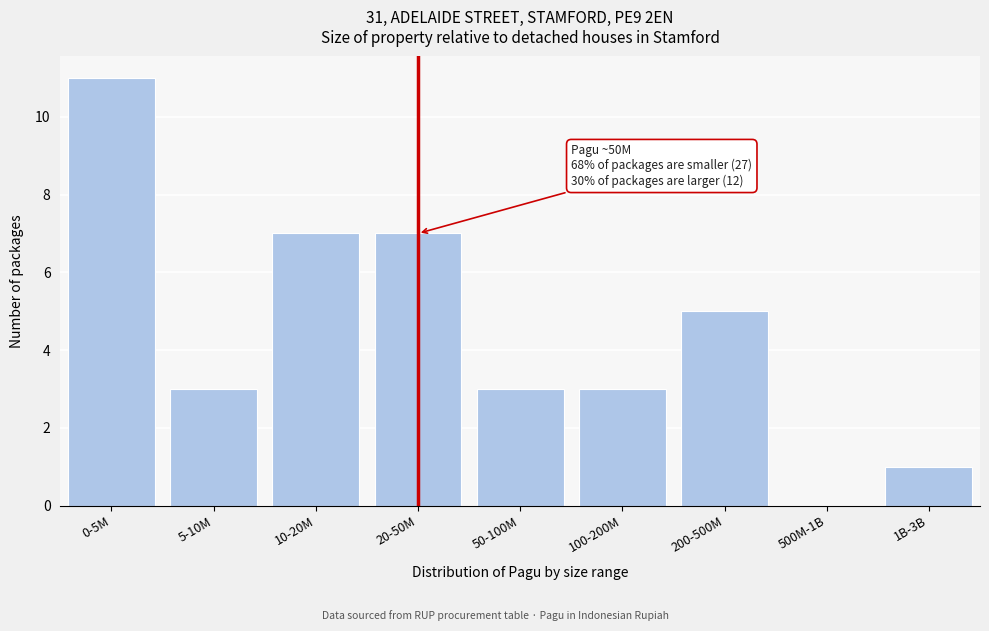

Reading left to right, transcribe all the data shown in this chart.

0-5M=11	5-10M=3	10-20M=7	20-50M=7	50-100M=3	100-200M=3	200-500M=5	500M-1B=0	1B-3B=1